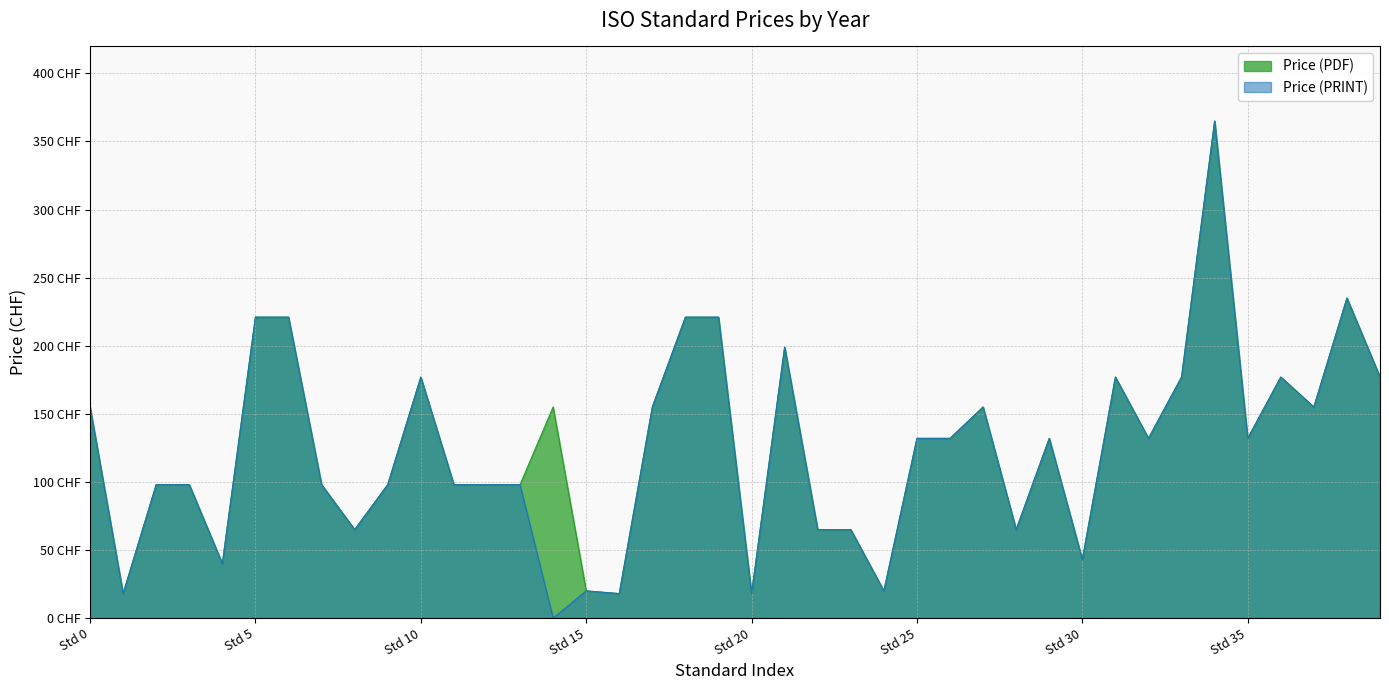

How many interior local peaks does the Price (PRINT) series have?

9